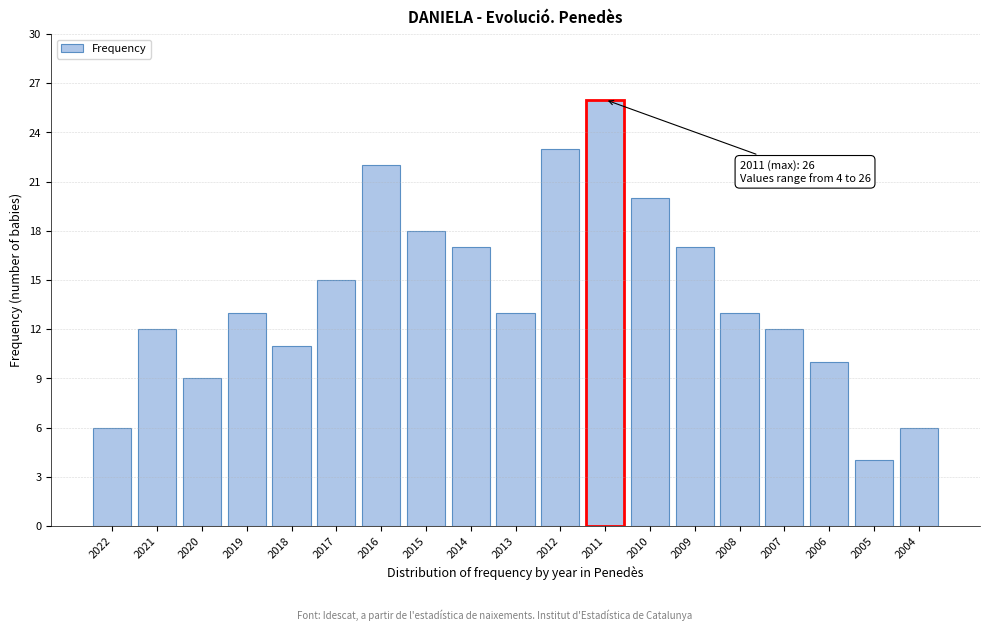

Reading right to left, transcribe all the data shown in this chart.

2004=6	2005=4	2006=10	2007=12	2008=13	2009=17	2010=20	2011=26	2012=23	2013=13	2014=17	2015=18	2016=22	2017=15	2018=11	2019=13	2020=9	2021=12	2022=6